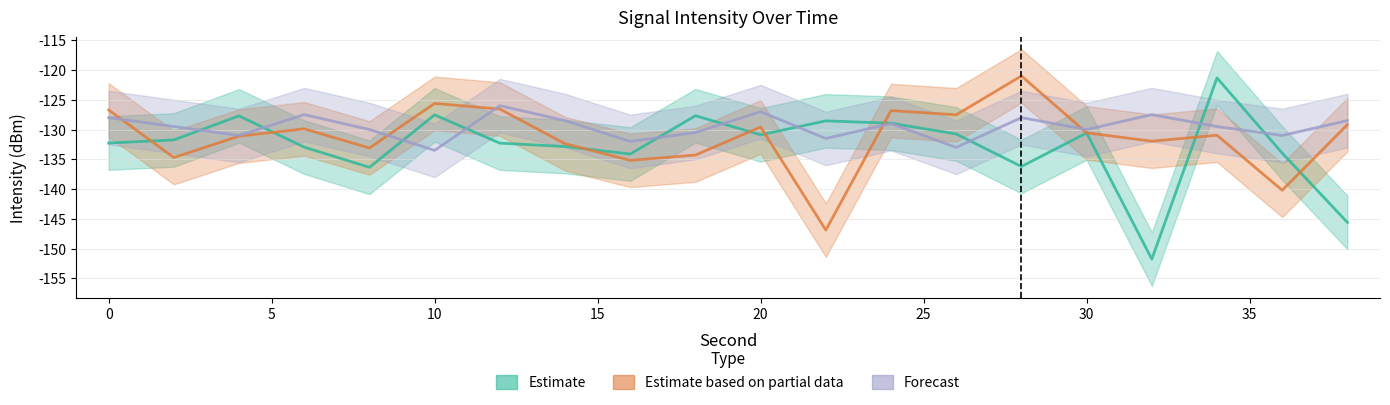

The Estimate series shows -69.8 at 4. True or false?

False